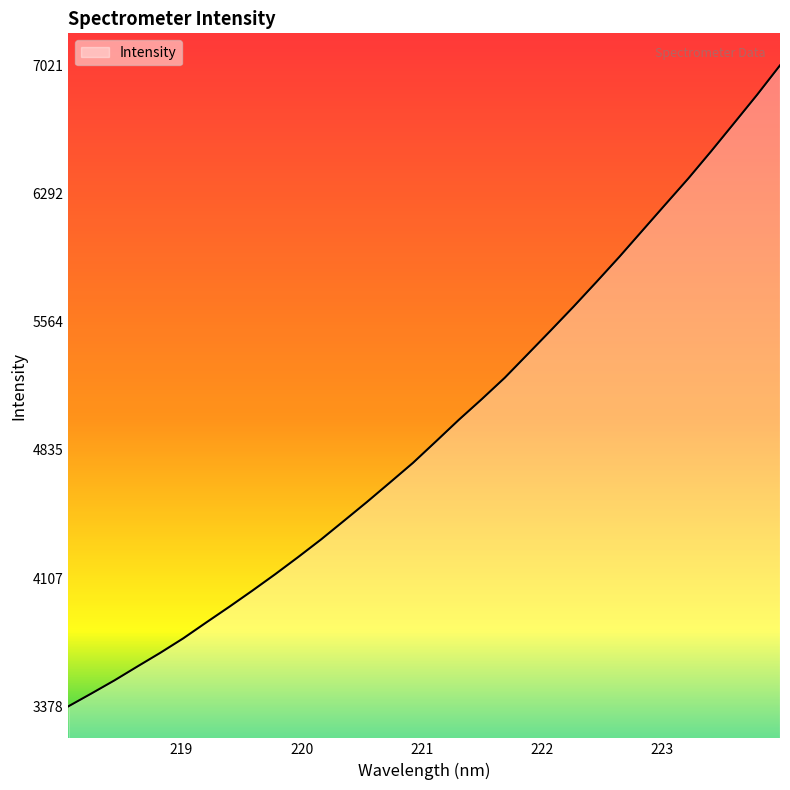

What is the minimum value shown in the chart?

3378.4